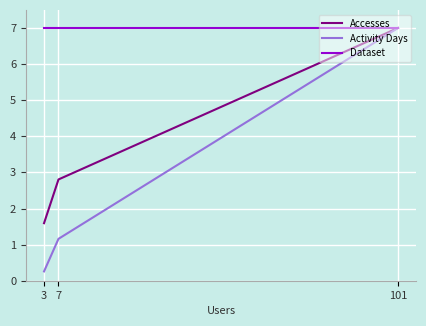

What is the highest value of the Dataset series?

7.0